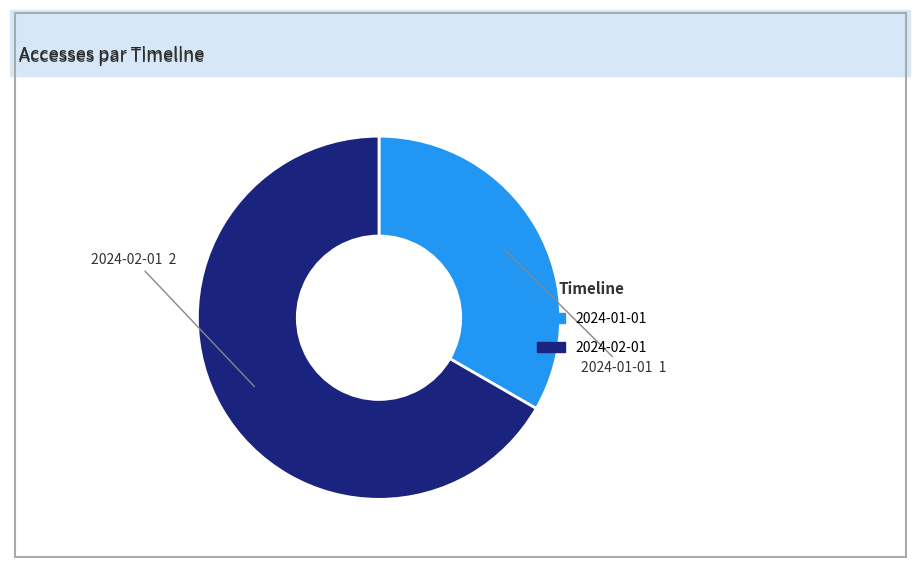

The 2024-02-01 slice represents 67% of the pie. True or false?

True